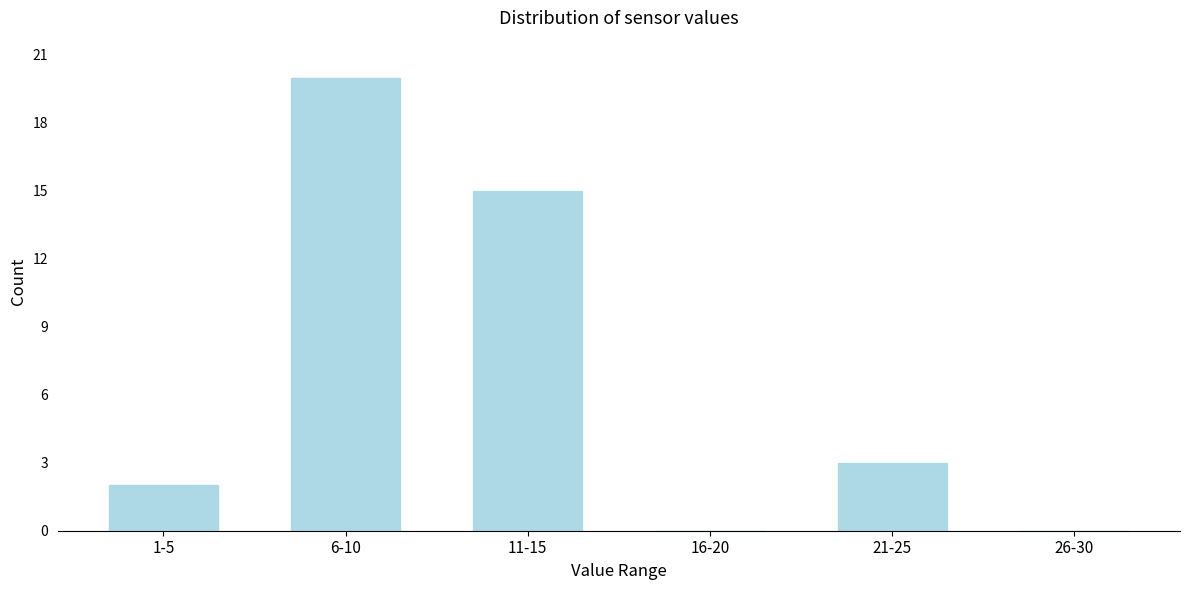

Reading left to right, what are all the values shown in this chart?

1-5=2	6-10=20	11-15=15	16-20=0	21-25=3	26-30=0